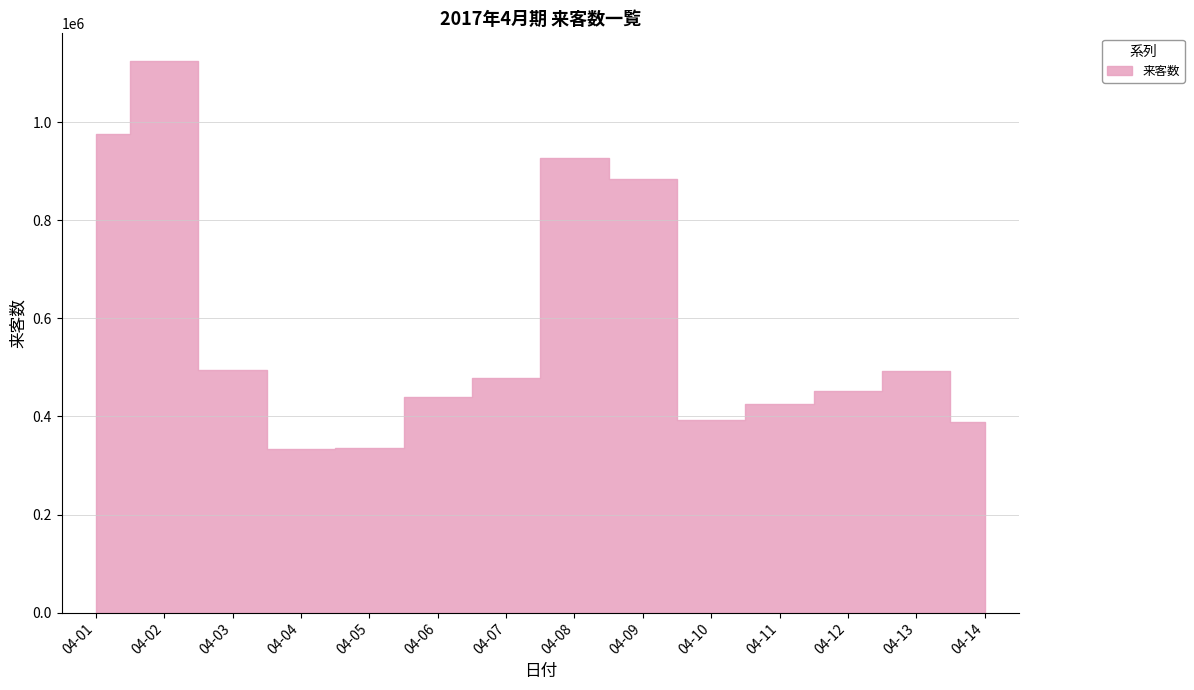

Does the chart have visible grid lines?

Yes